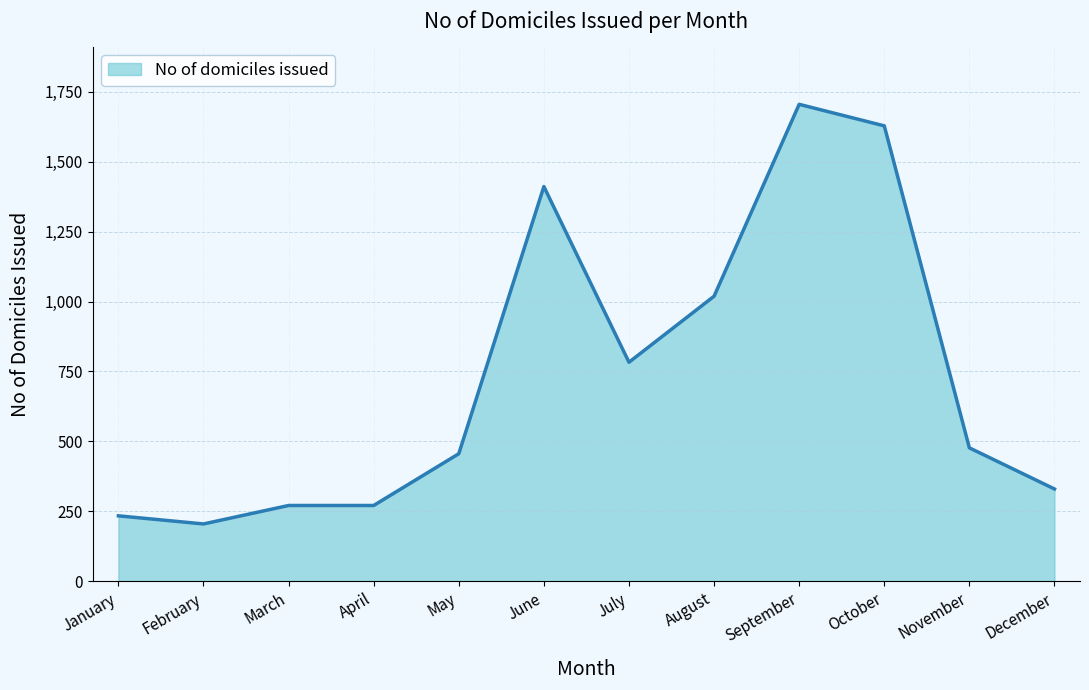

Reading left to right, what are all the values shown in this chart?

234	205	271	271	456	1411	783	1019	1705	1628	477	330